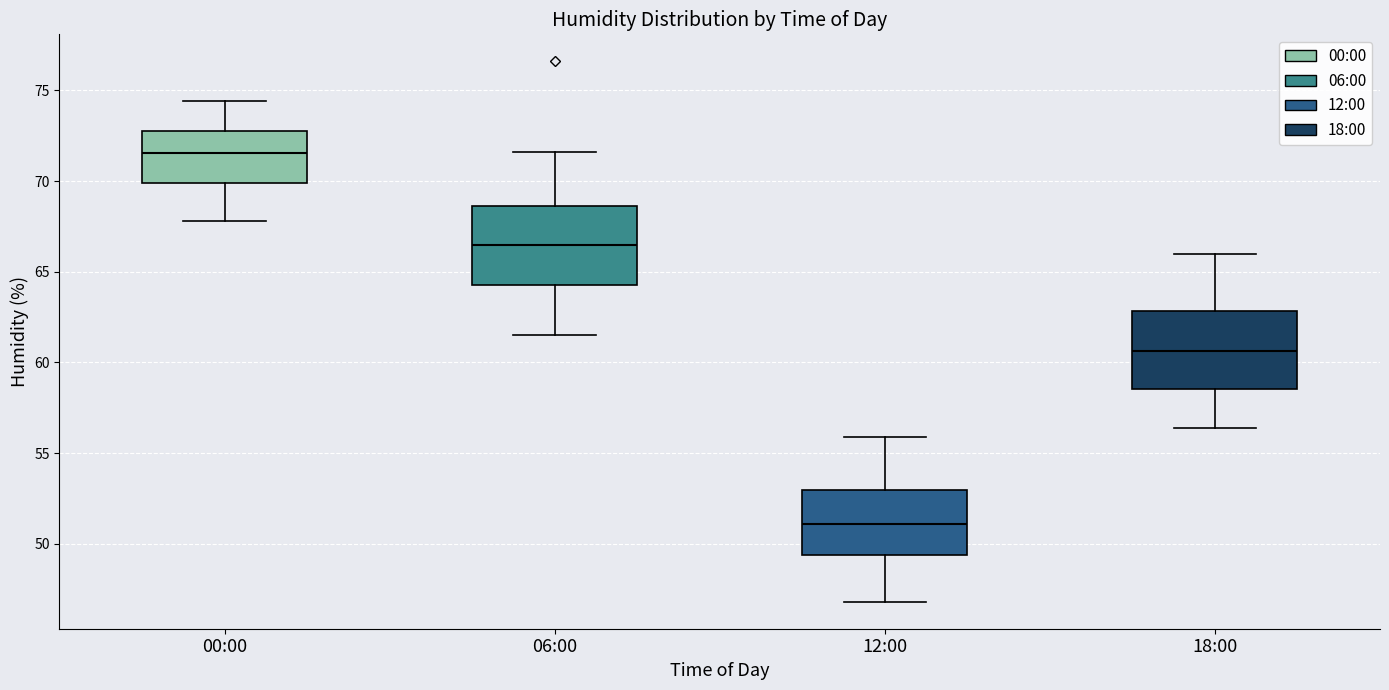

Reading left to right, transcribe this box plot: for each box, give where its median line is, the range the box spans, and where its two whiskers end, as read against the y-axis. The values are not printed on the chart, so give them approximately, as read against the axis.

00:00: median 71.5, box 70.0 to 73.0, whiskers 68.0 to 74.5
06:00: median 66.5, box 64.5 to 68.5, whiskers 61.5 to 71.5
12:00: median 51.0, box 49.5 to 53.0, whiskers 47.0 to 56.0
18:00: median 60.5, box 58.5 to 63.0, whiskers 56.5 to 66.0